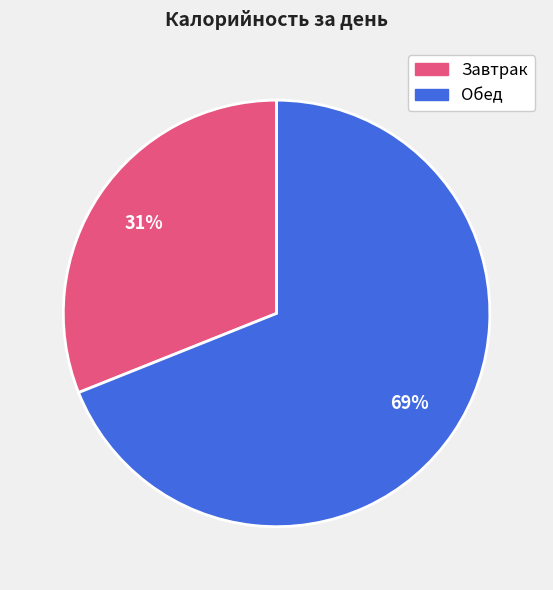

Combined, do Завтрак and Обед account for over 50%?

Yes